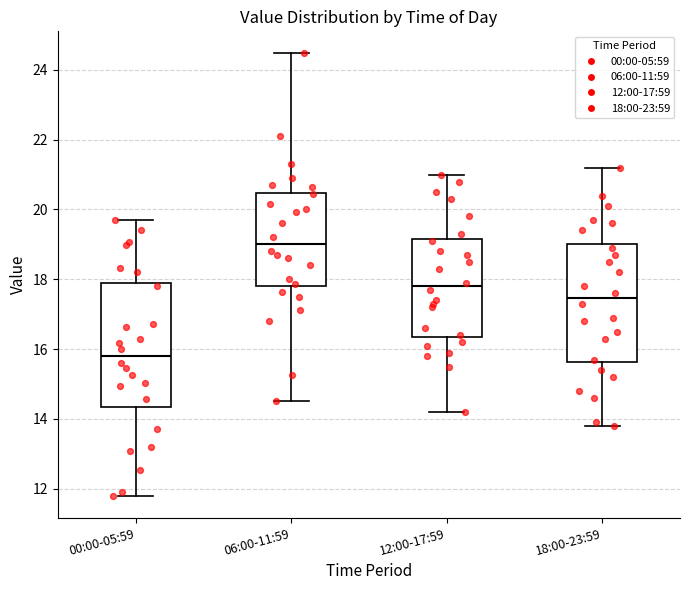

Where is the upper edge of the box for 06:00-11:59 on the y-axis? The values are not printed on the chart, so give them approximately, as read against the axis.

20.4